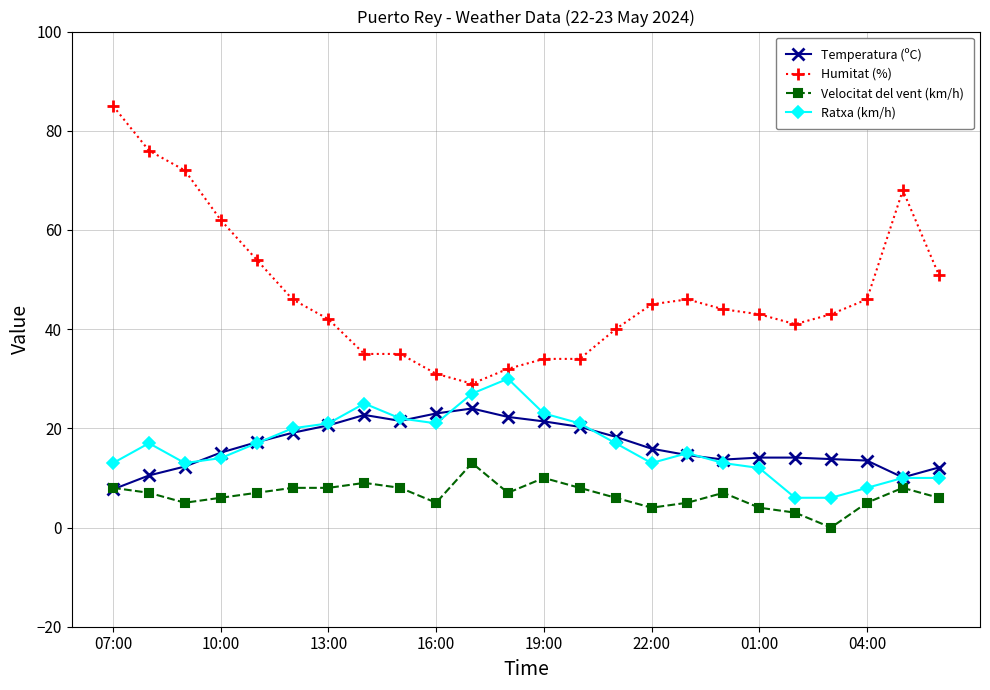

Which series has the widest spread of values?

Humitat (%)